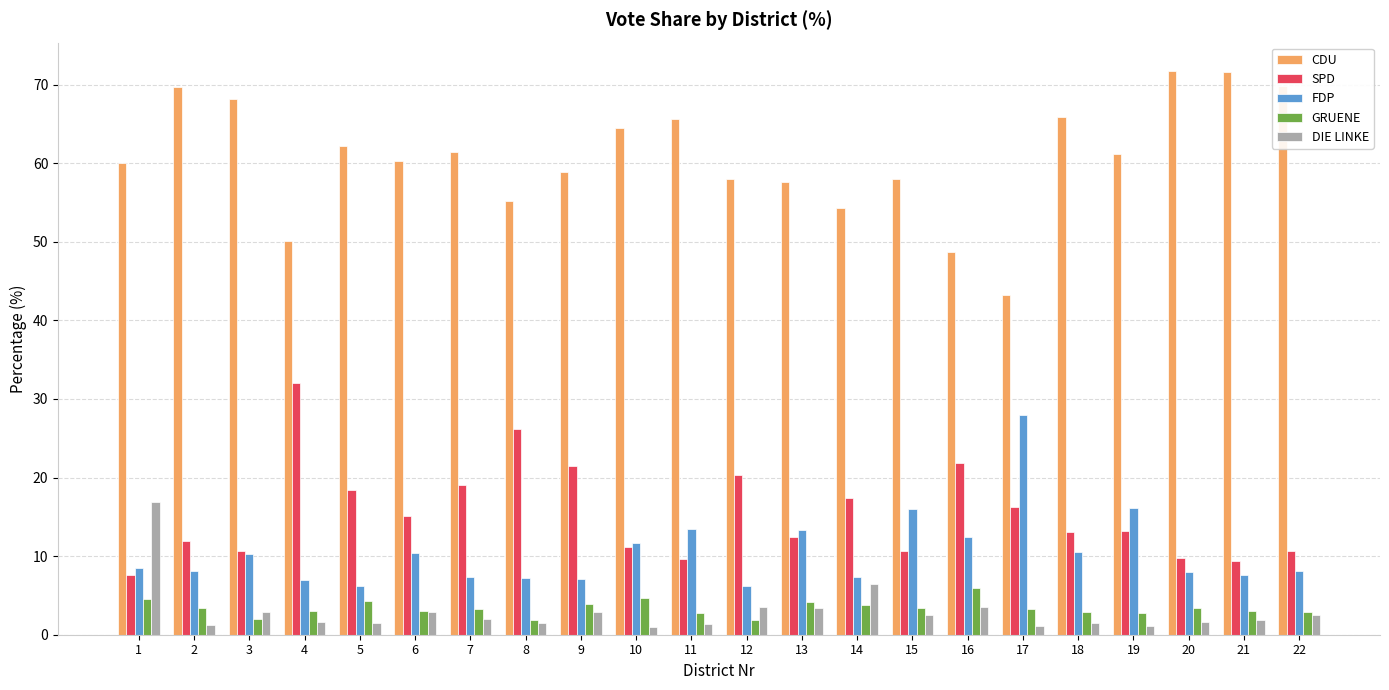

Which series has the largest total across all categories?

CDU